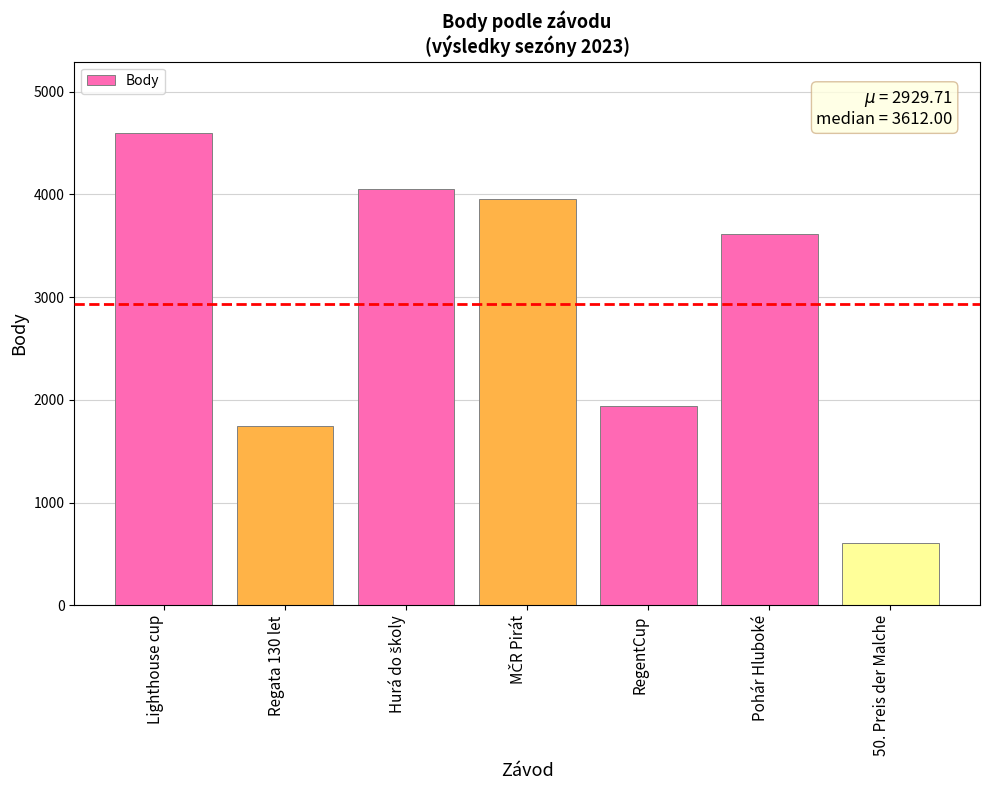

What is the ratio of the value at Regata 130 let to the value at Lighthouse cup?

0.4